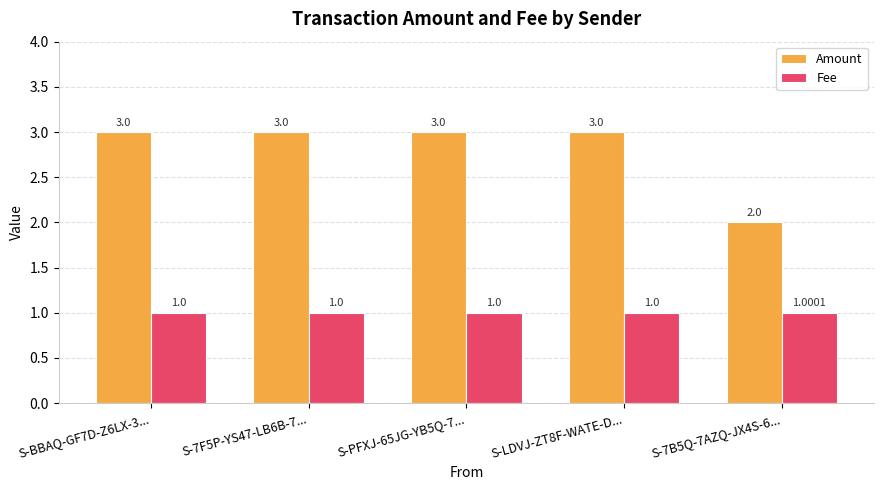

List the series in order of their overall mean, lowest first.

Fee, Amount